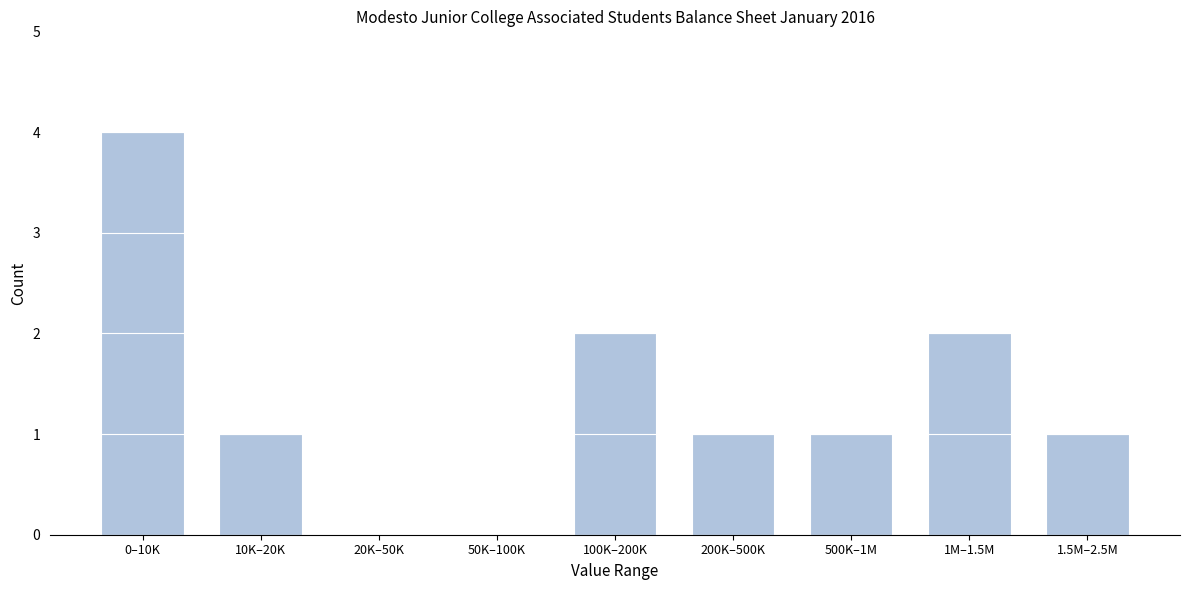

Reading left to right, list all the values displayed in this chart.

0–10K=4	10K–20K=1	20K–50K=0	50K–100K=0	100K–200K=2	200K–500K=1	500K–1M=1	1M–1.5M=2	1.5M–2.5M=1